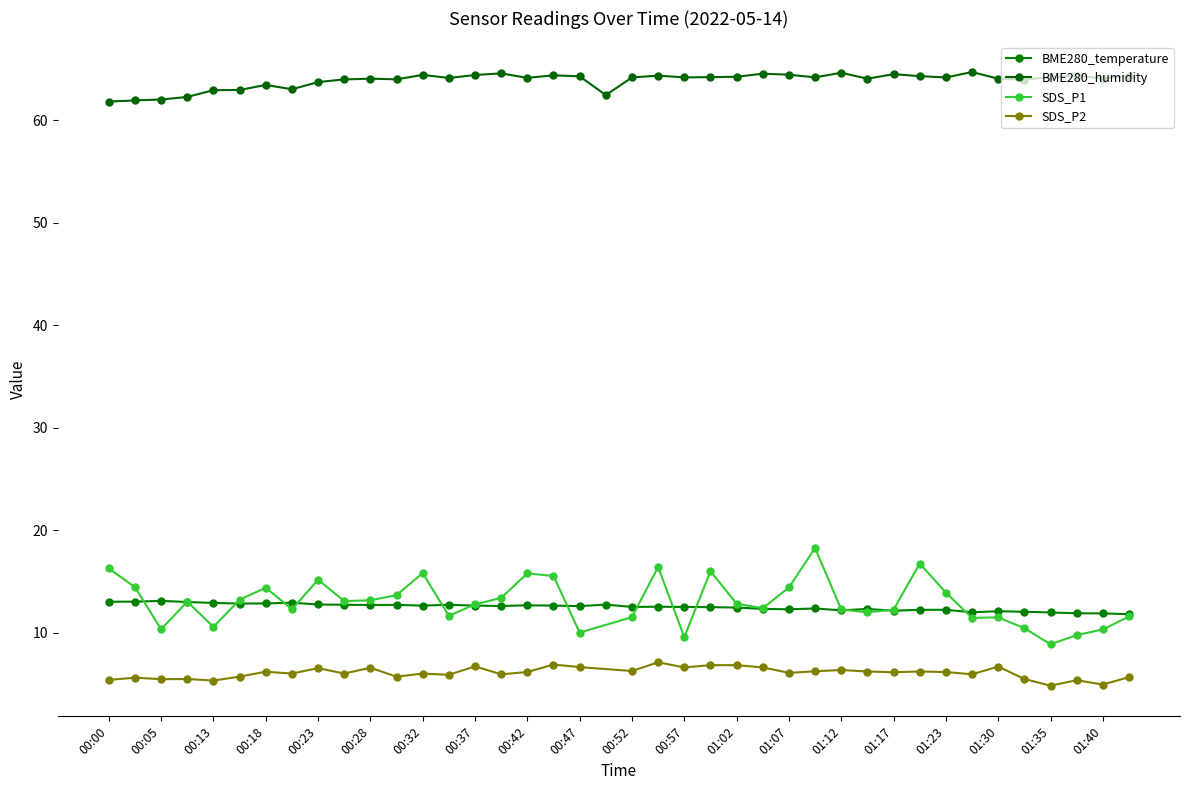

What is the ratio of the value at 01:15 to the value at 00:50?

1.0